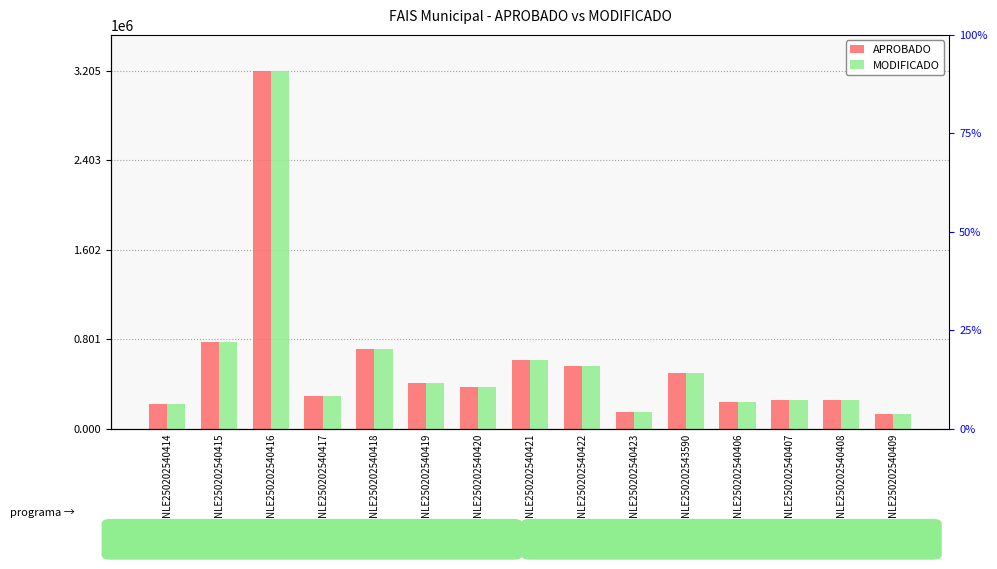

How many bars are there in each group?

2